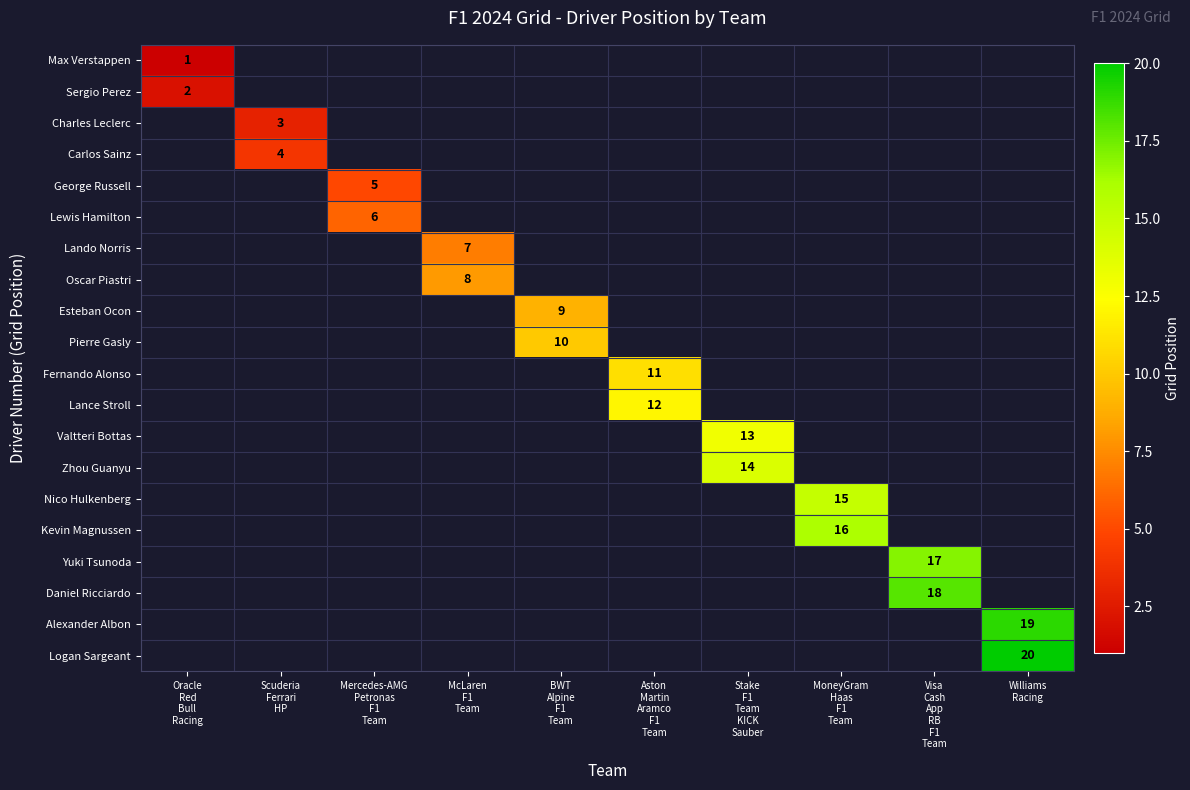

At how many categories does at least one series exceed 10?

5